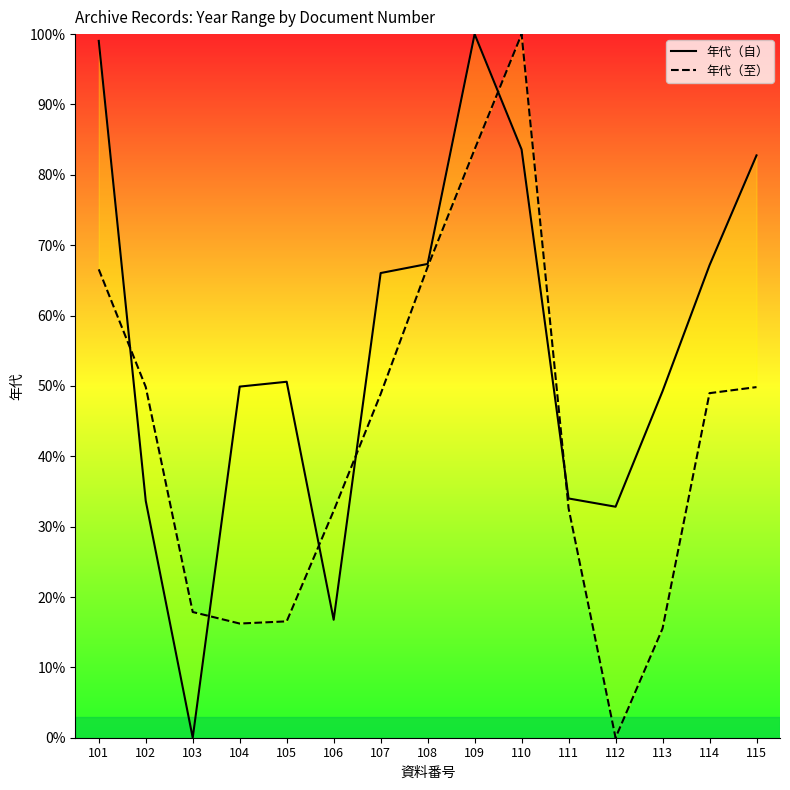

At how many categories does at least one series exceed 60?

7